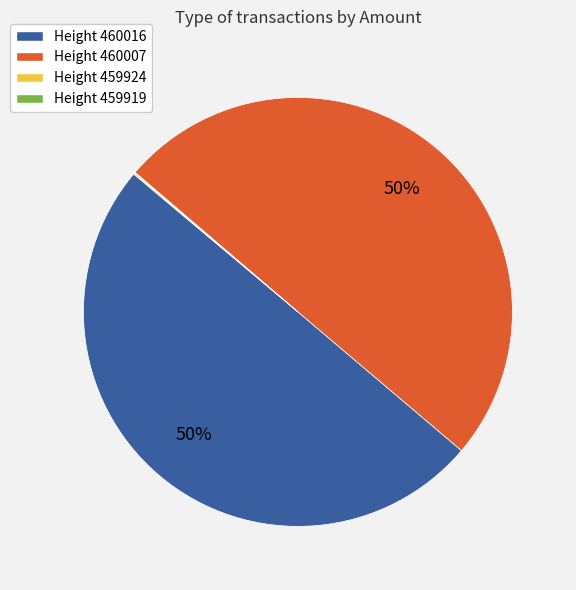

To the nearest percent, what portion does Height 460016 represent?

50%